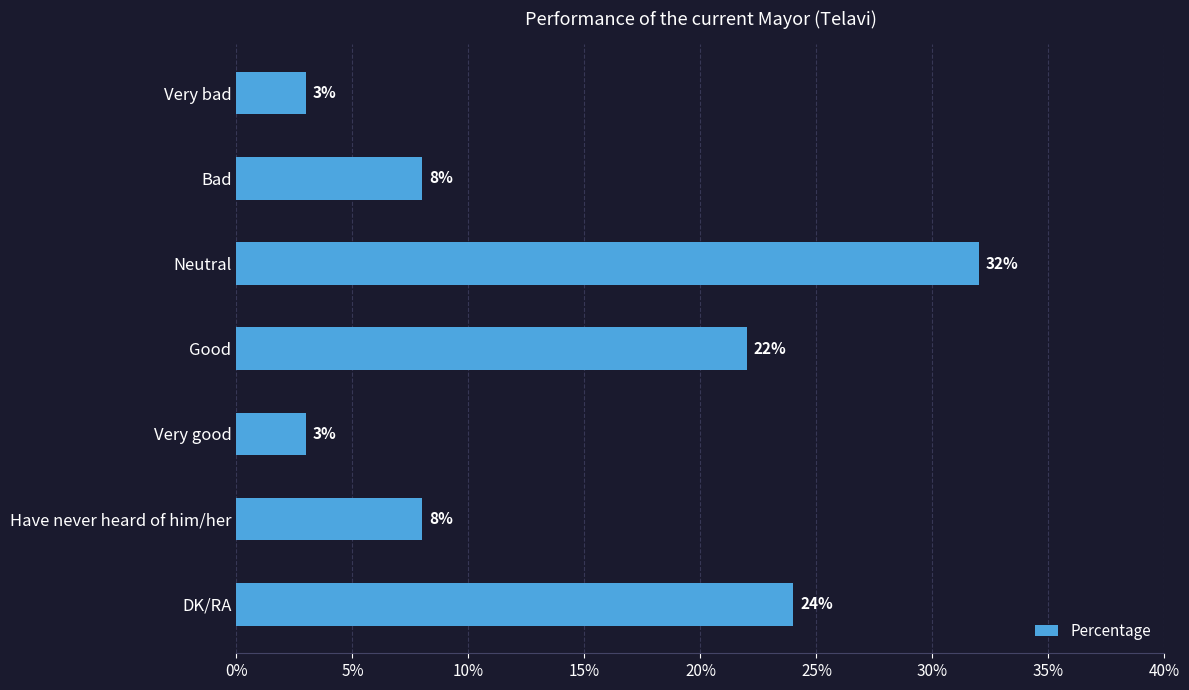

What is the difference between the values at Have never heard of him/her and DK/RA?

16